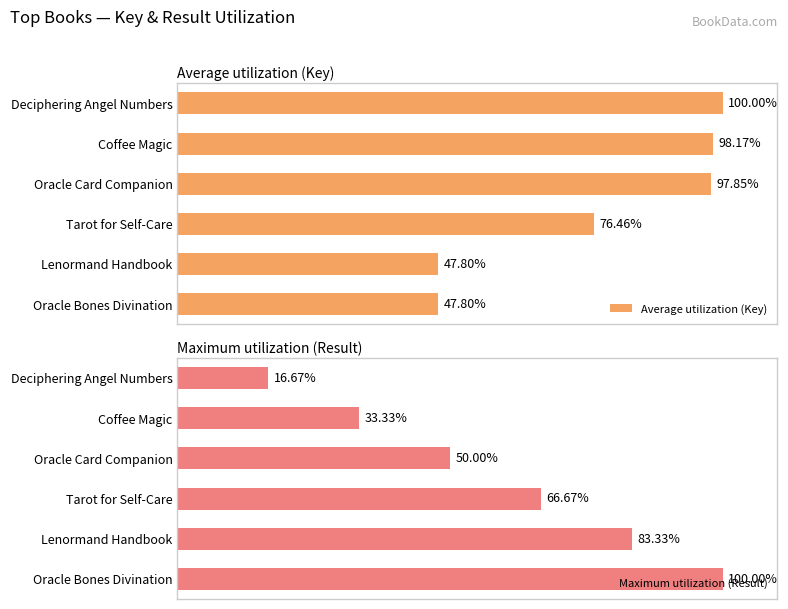

Which category has the lowest value in the Maximum utilization (Result) series?

Deciphering Angel Numbers